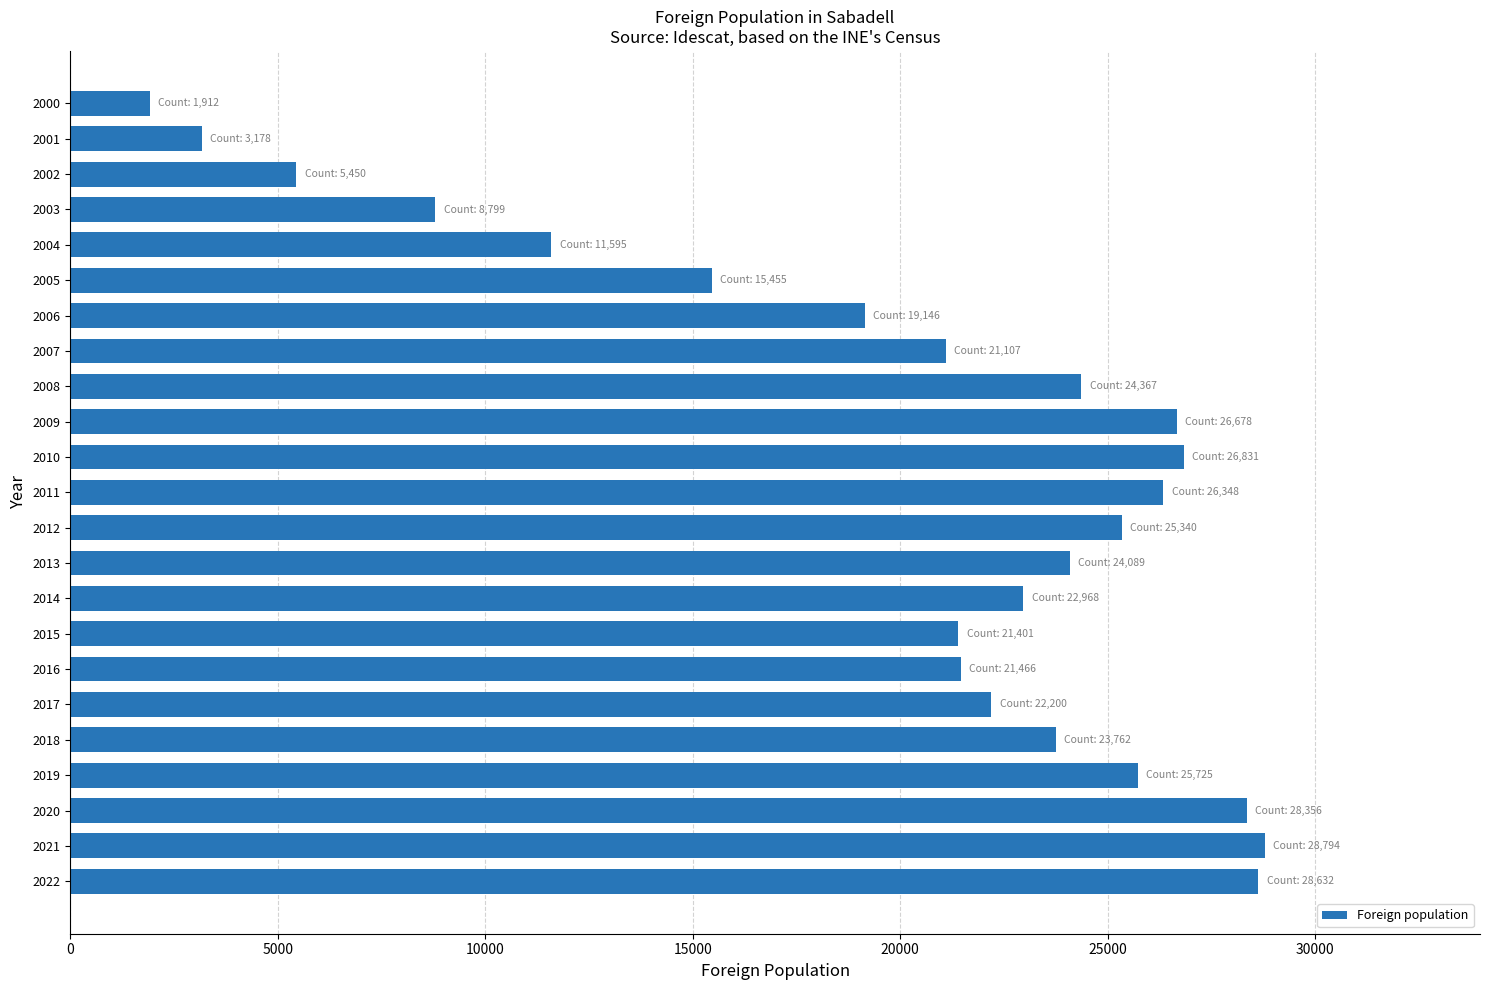

The chart shows a value of 6377 at 2022. True or false?

False